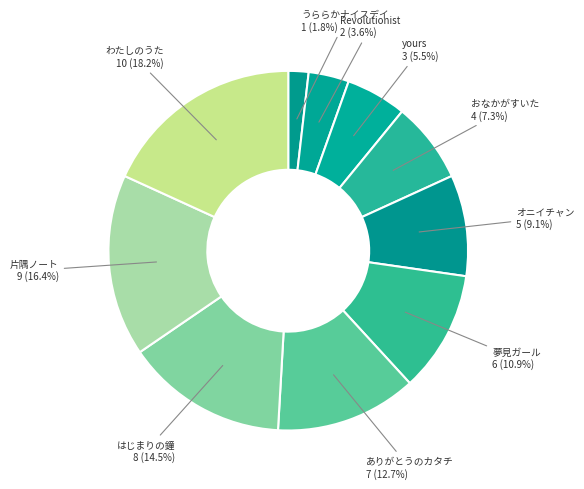

How many segments does this pie chart have?

10